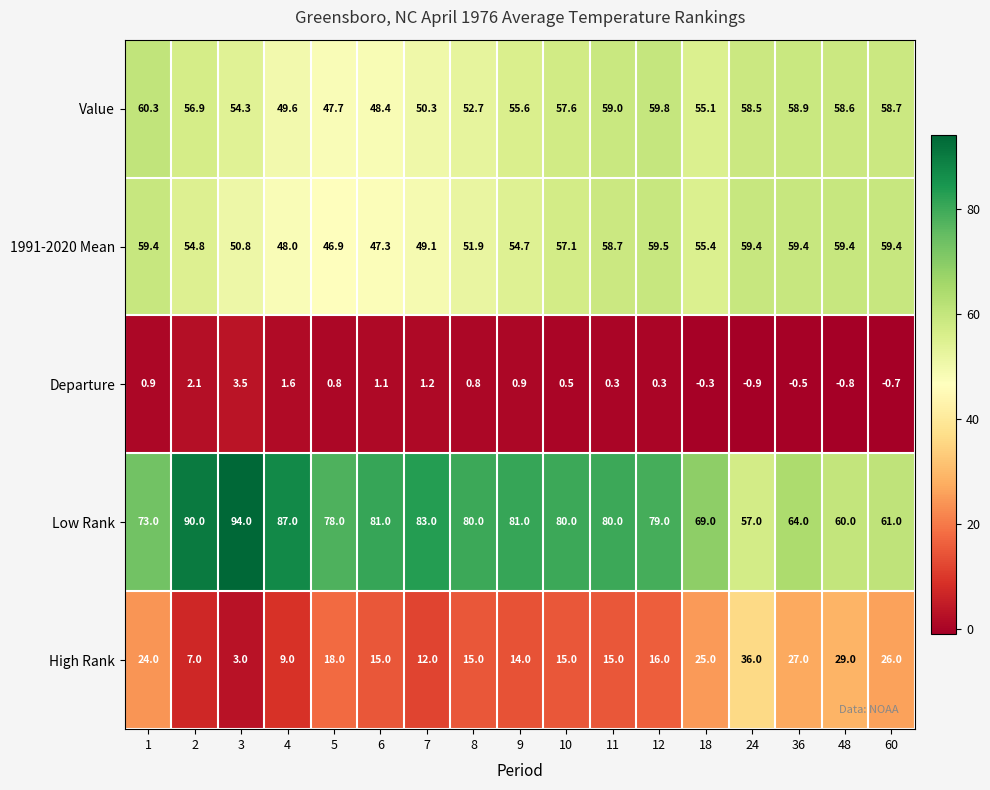

How many data points does each series have?

17